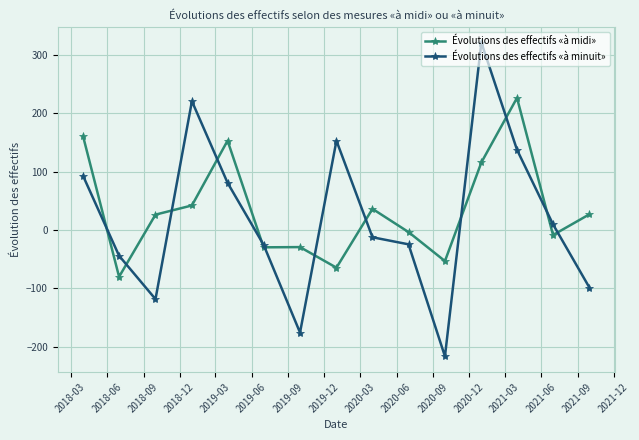

What is the highest value of the Évolutions des effectifs «à midi» series?

226.0